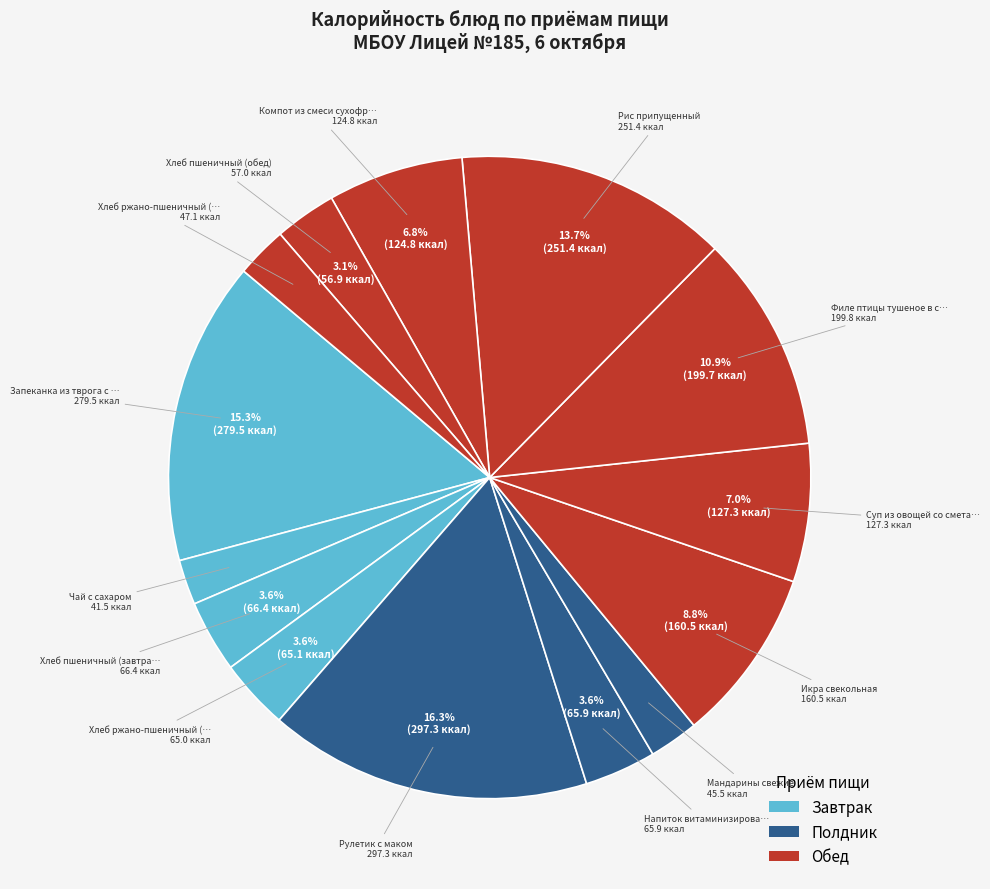

How many slices are in this pie chart?

14